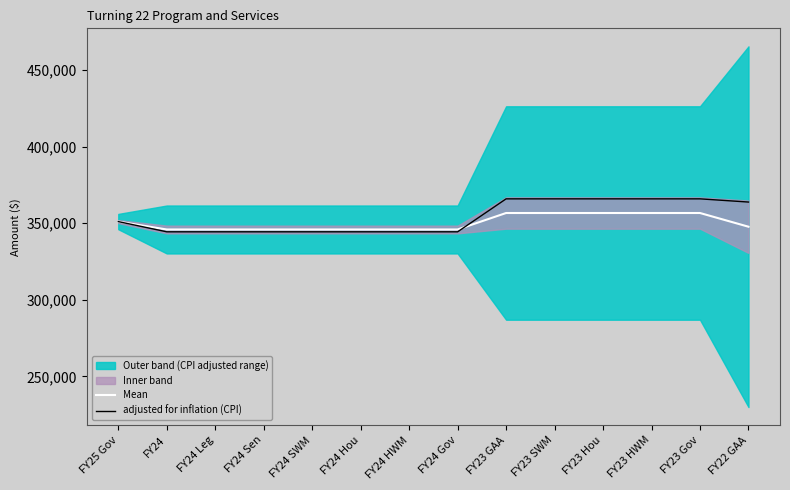

Between which two adjacent categories do Mean and adjusted for inflation (CPI) first intersect?

FY24 Gov and FY23 GAA